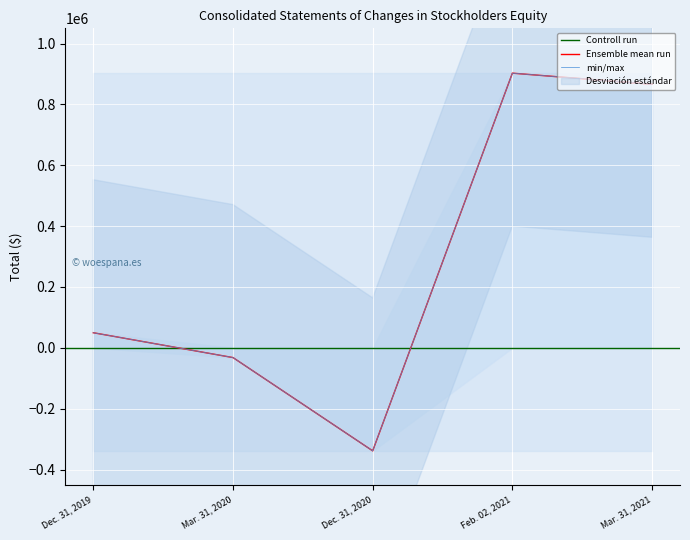

Where is the data nearest to the value 282019?

Dec. 31, 2019